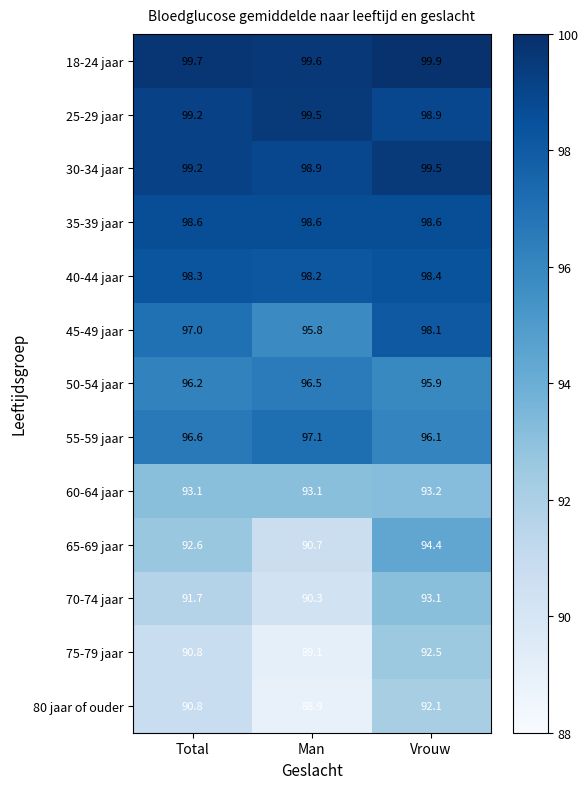

Is it true that 65-69 jaar equals 123.8 at Vrouw?

False